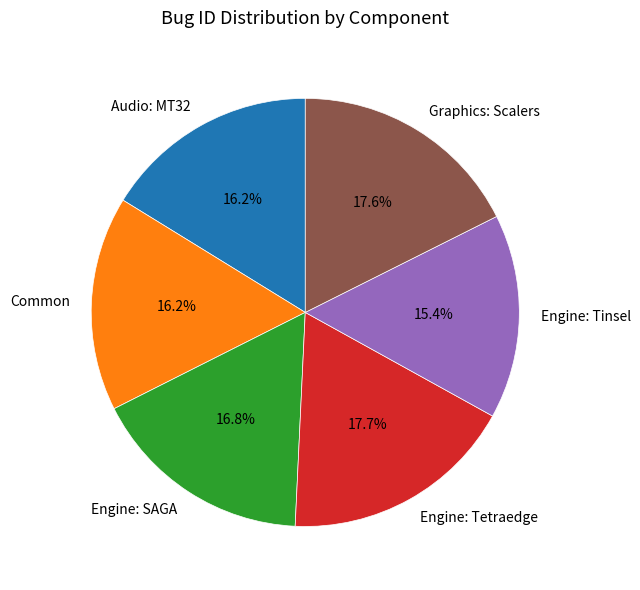

What portion of the pie excludes Audio: MT32?

83.8%